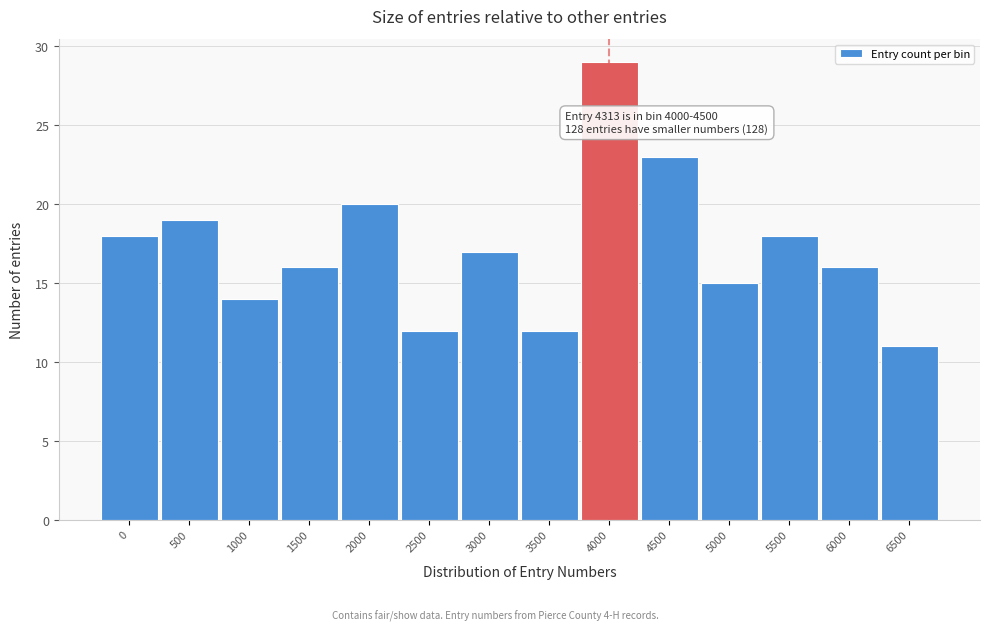

Reading left to right, list all the values displayed in this chart.

0=18	500=19	1000=14	1500=16	2000=20	2500=12	3000=17	3500=12	4000=29	4500=23	5000=15	5500=18	6000=16	6500=11